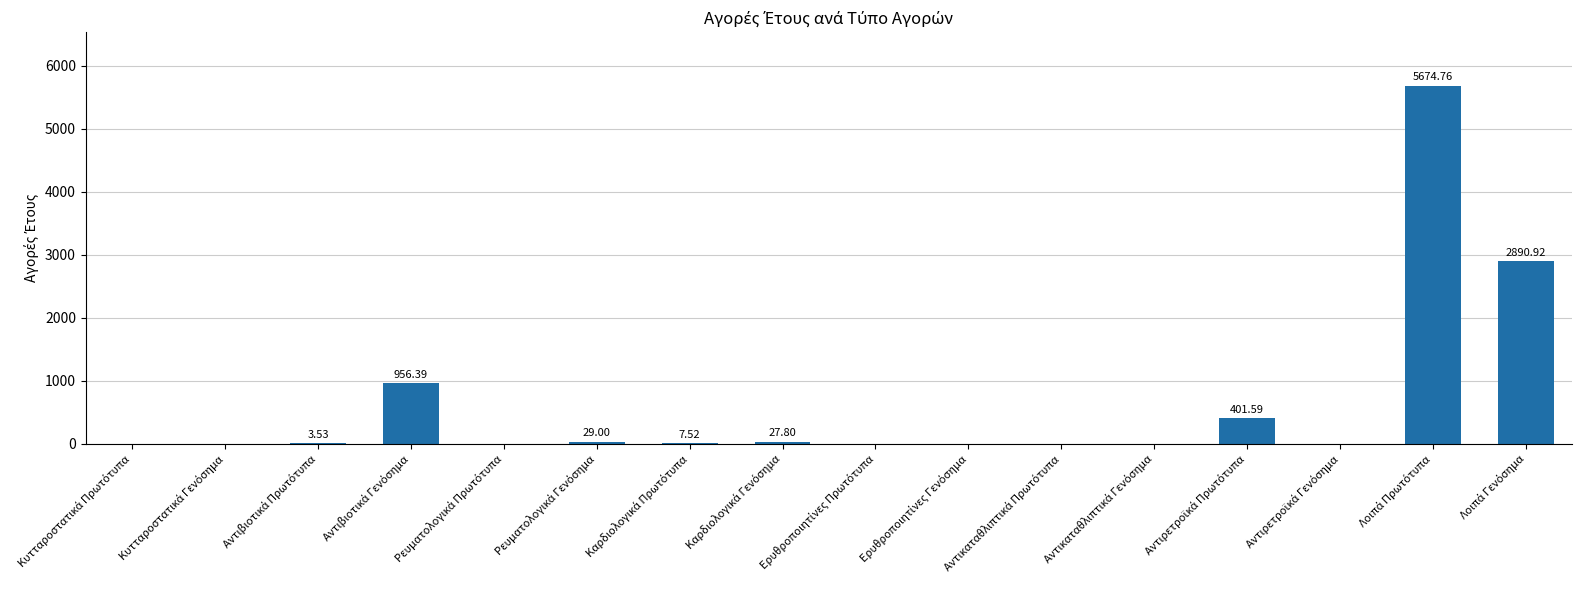

What is the sum of all values?

9991.5